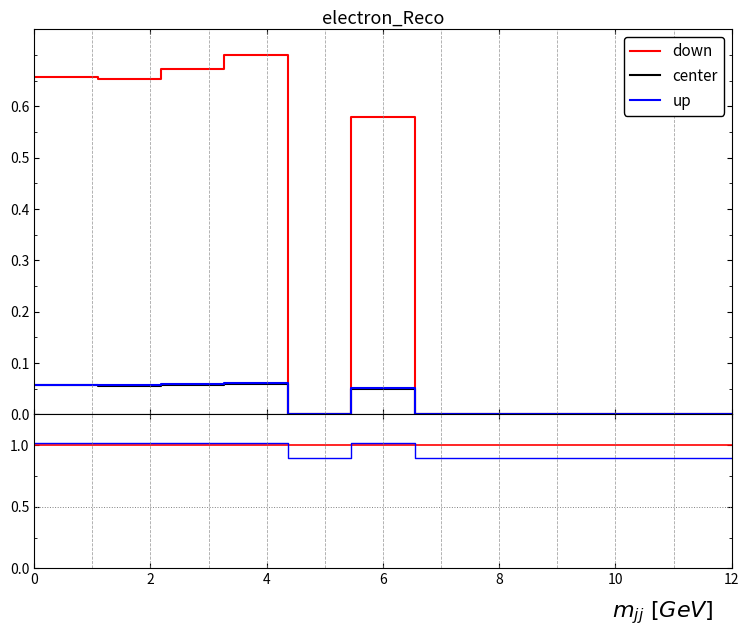

How many distinct data groups are displayed?

3